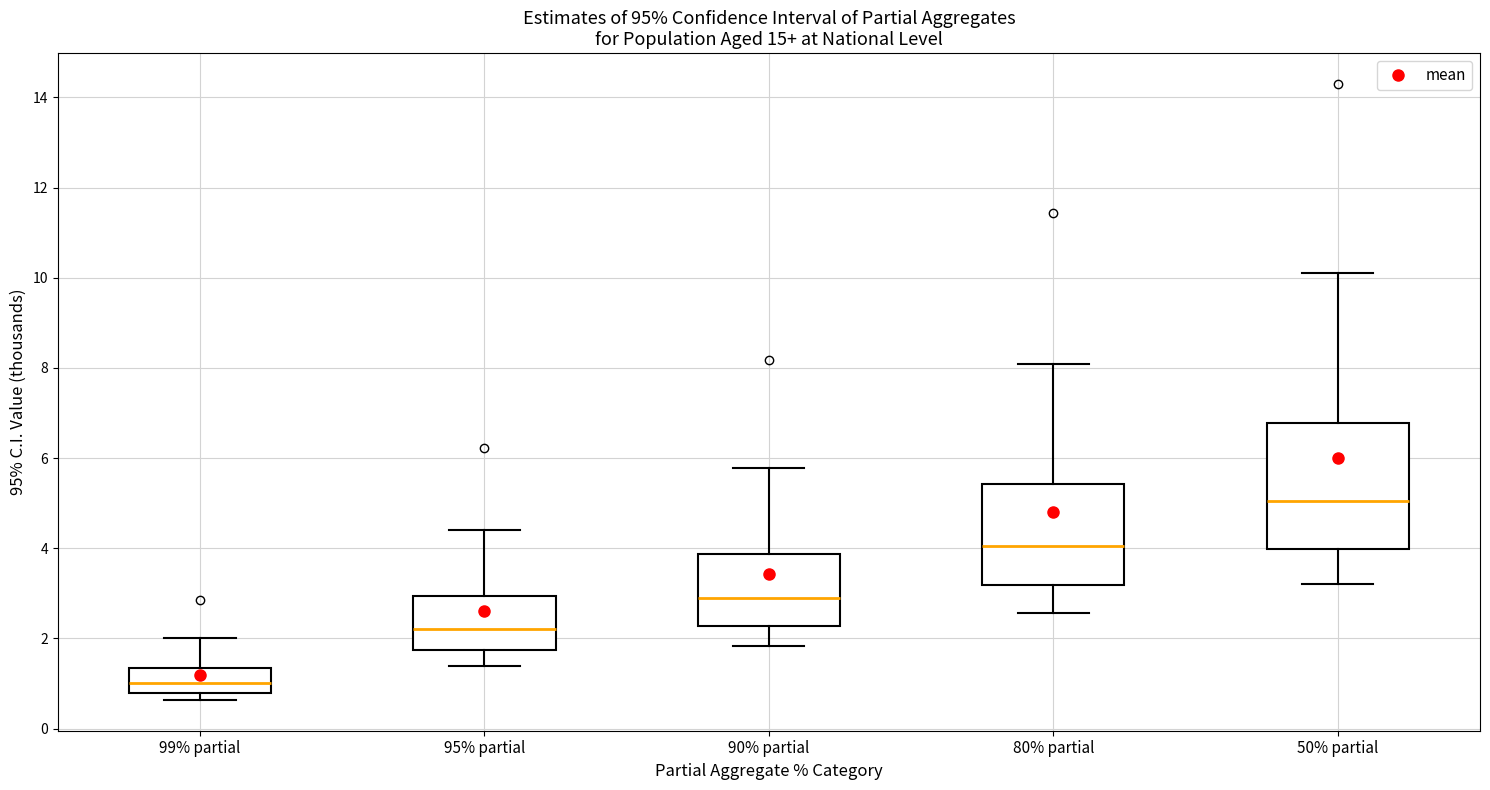

Where is the upper edge of the box for 90% partial on the y-axis? The values are not printed on the chart, so give them approximately, as read against the axis.

3.8